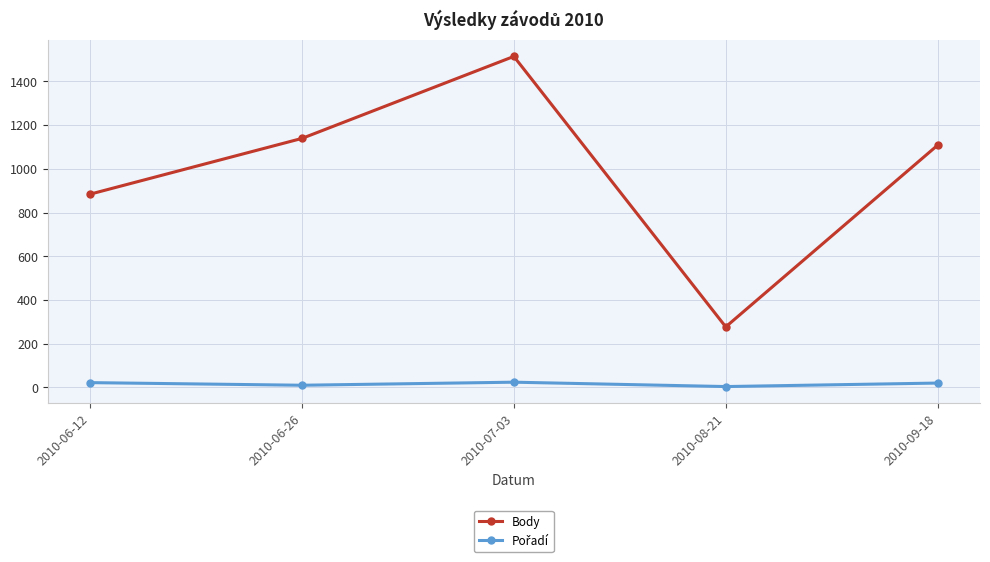

The value of Body at 2010-07-03 is 764. True or false?

False